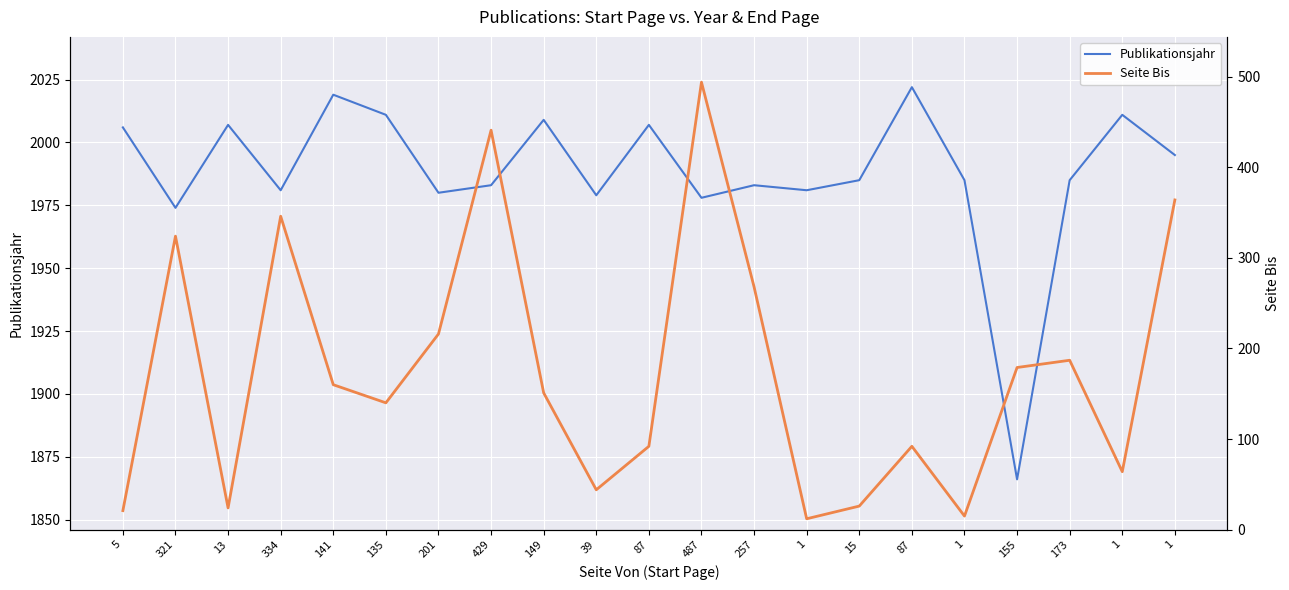

At how many categories does at least one series exceed 394?

21